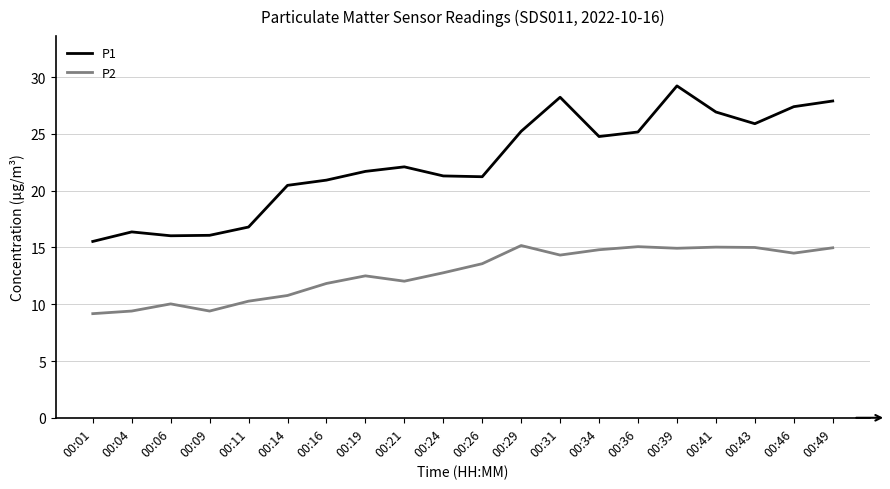

Which series has the largest total across all categories?

P1